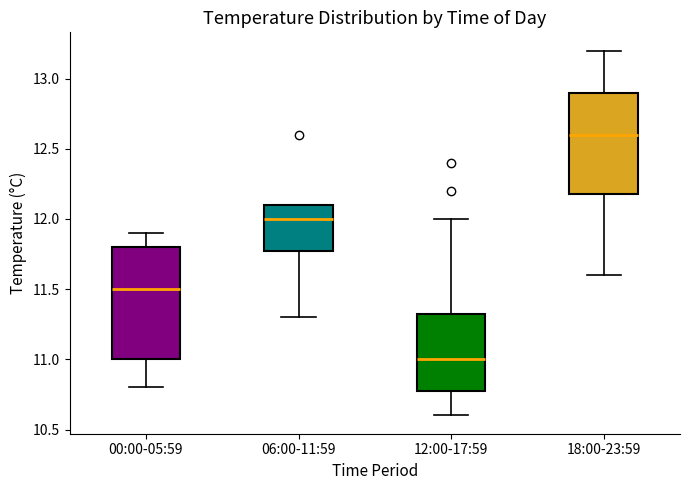

Which box is the tallest, from its lower edge to its upper edge?

00:00-05:59